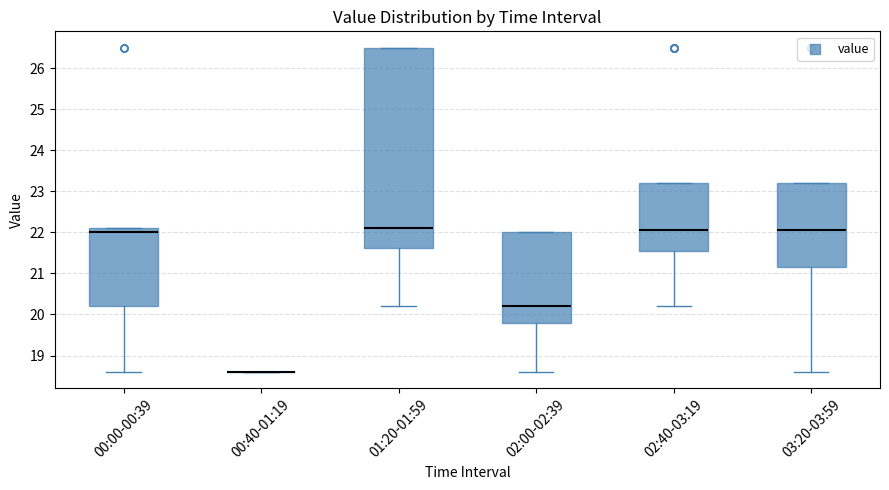

Reading left to right, transcribe this box plot: for each box, give where its median line is, the range the box spans, and where its two whiskers end, as read against the y-axis. The values are not printed on the chart, so give them approximately, as read against the axis.

00:00-00:39: median 22.0, box 20.2 to 22.1, whiskers 18.6 to 22.1
00:40-01:19: box collapsed to a line at 18.6, whiskers 18.6 to 18.6
01:20-01:59: median 22.1, box 21.6 to 26.5, whiskers 20.2 to 26.5
02:00-02:39: median 20.2, box 19.8 to 22.0, whiskers 18.6 to 22.0
02:40-03:19: median 22.1, box 21.6 to 23.2, whiskers 20.2 to 23.2
03:20-03:59: median 22.1, box 21.2 to 23.2, whiskers 18.6 to 23.2